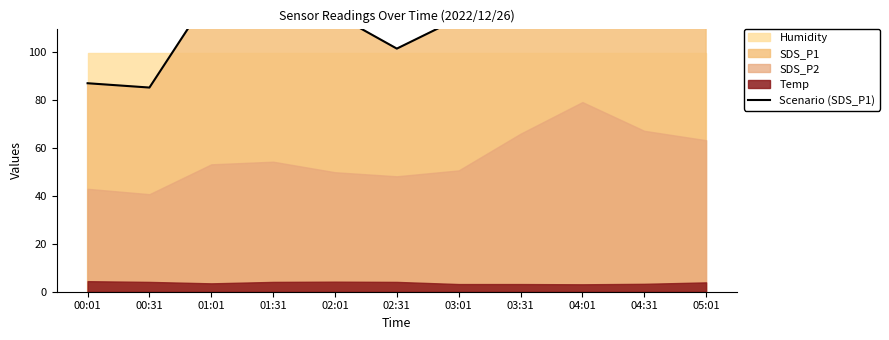

Reading left to right, transcribe all the data shown in this chart.

00:01=87.1	00:31=85.3	01:01=124.8	01:31=111.7	02:01=115.9	02:31=101.5	03:01=114.2	03:31=148.6	04:01=167.0	04:31=150.9	05:01=143.7